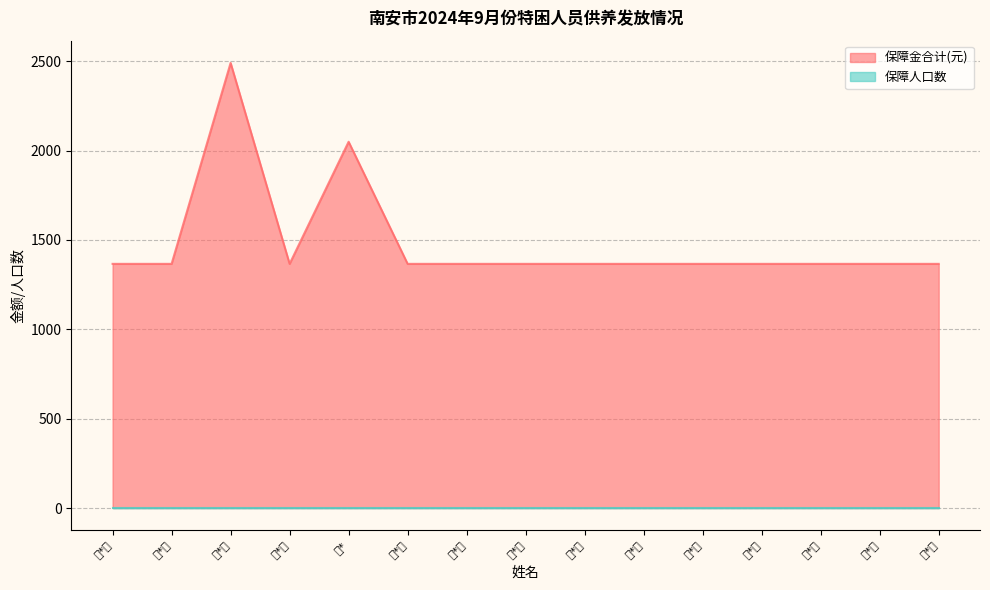

Is it true that the value at 林*展 is 640?

False